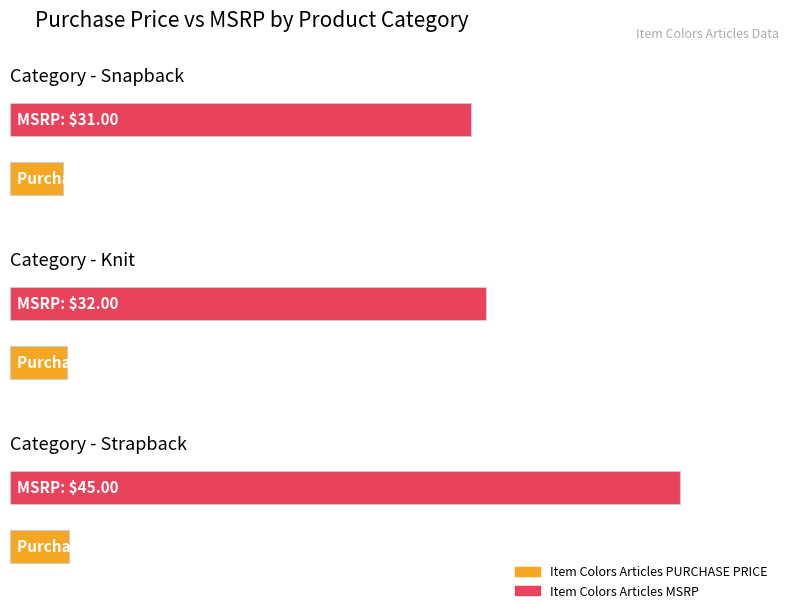

What are all the series names shown in the legend?

Item Colors Articles PURCHASE PRICE, Item Colors Articles MSRP